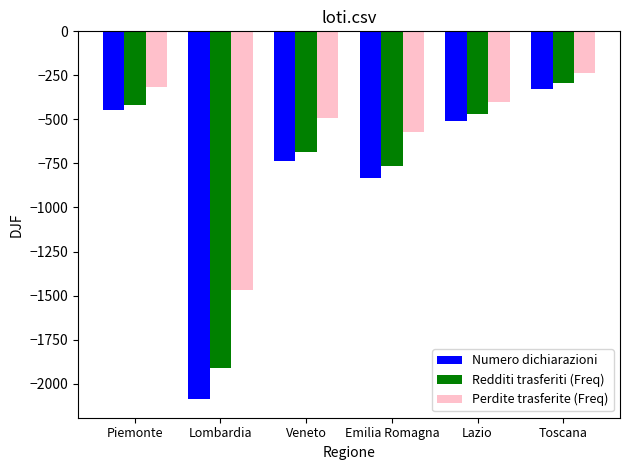

Rank the series by their average value, from highest to lowest.

Perdite trasferite (Freq), Redditi trasferiti (Freq), Numero dichiarazioni